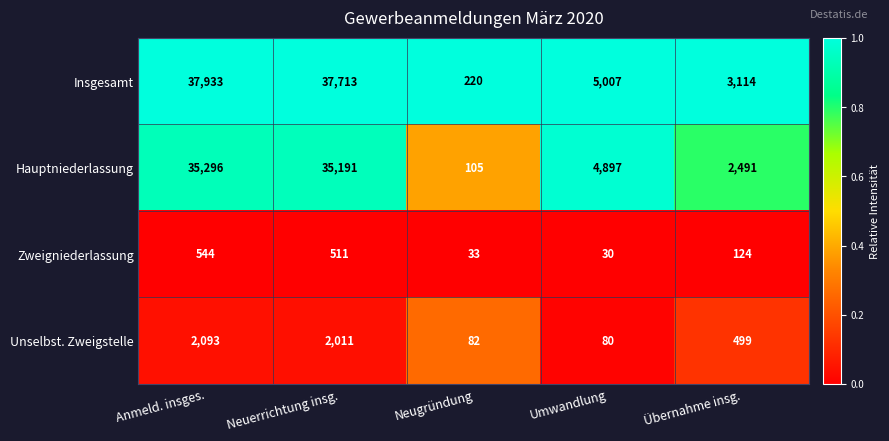

What is the difference between the maximum and minimum values in the Hauptniederlassung series?

35191